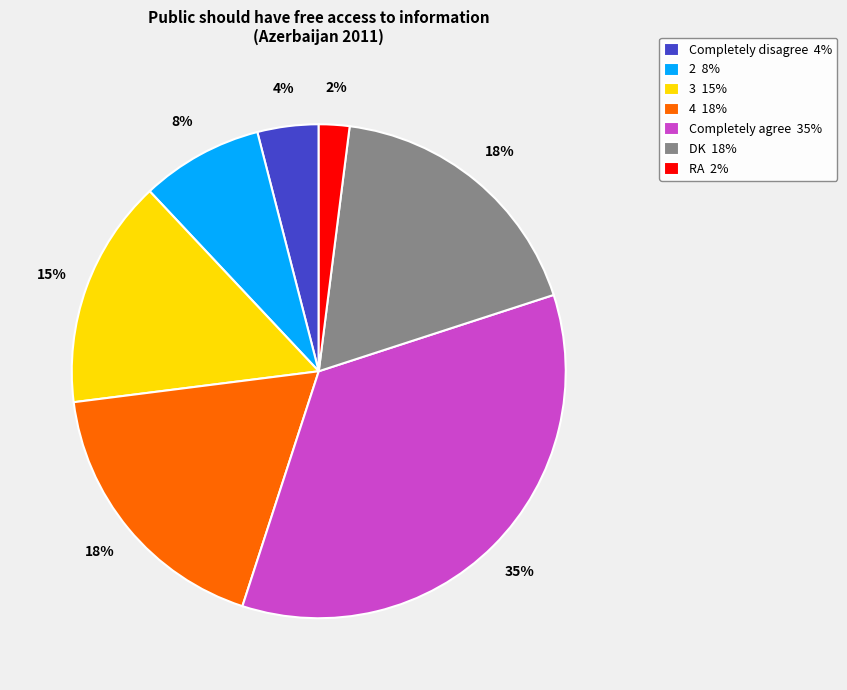

Does any single category account for the majority?

No